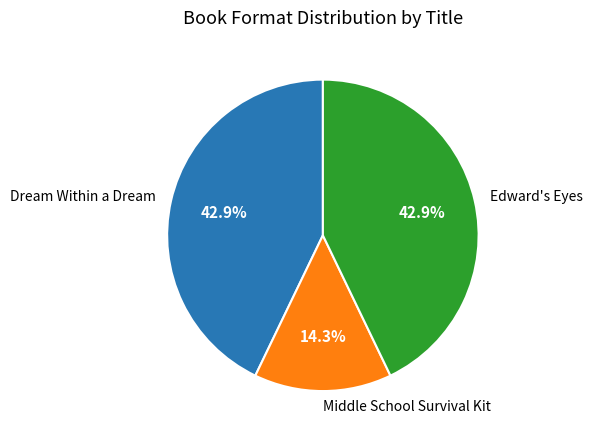

Which has a higher value, Middle School Survival Kit or Dream Within a Dream?

Dream Within a Dream